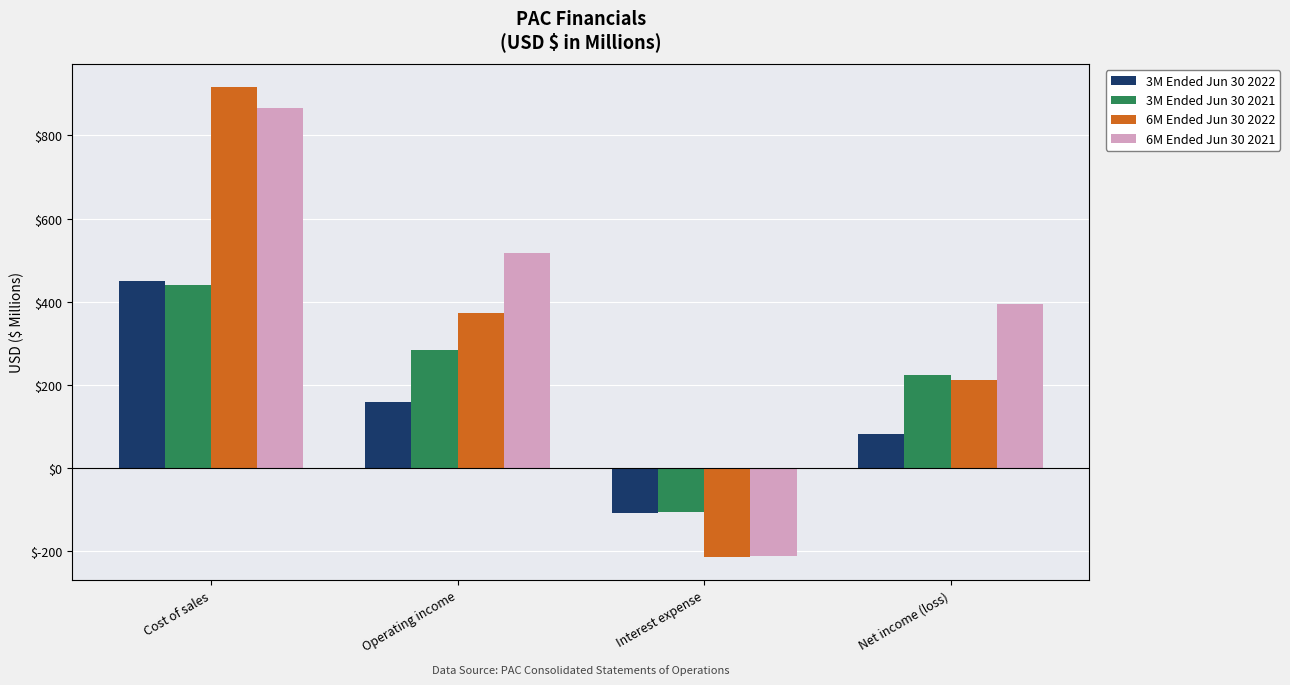

What position from the right is Net income (loss)?

1